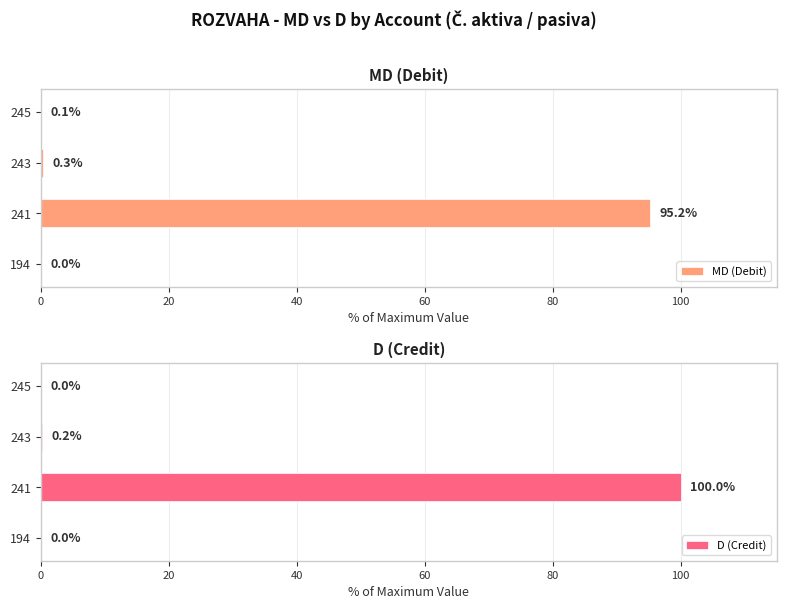

What is the highest value of the MD (Debit) series?

95.2